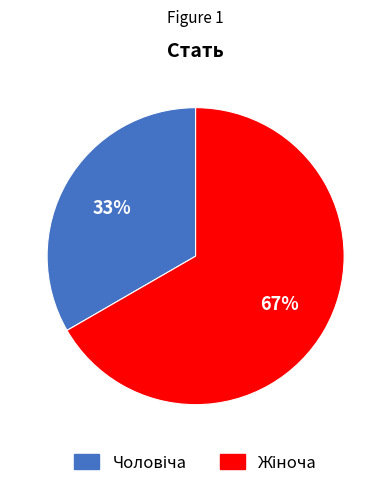

Does any single category account for the majority?

Yes